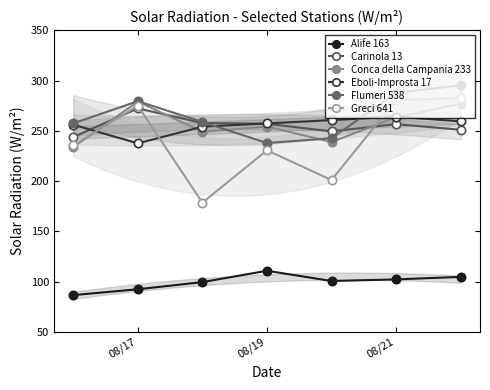

True or false: Flumeri 538 and Greci 641 cross at least once.

False